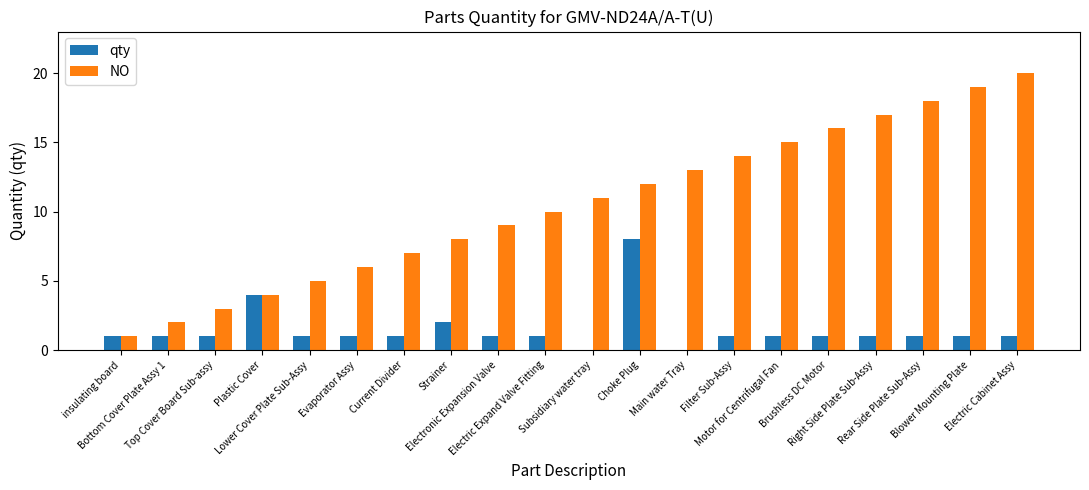

What is the greatest value displayed?

20